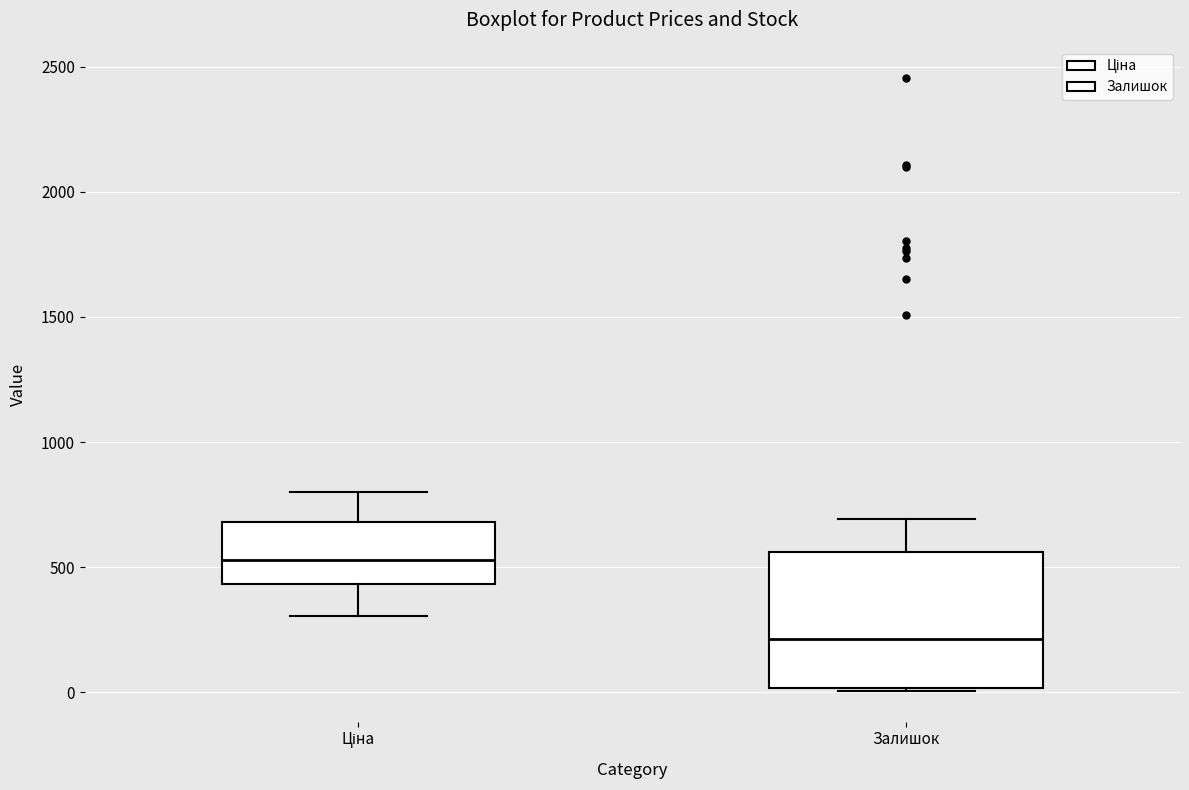

Where does the lower whisker of the box for Ціна end on the y-axis? The values are not printed on the chart, so give them approximately, as read against the axis.

300